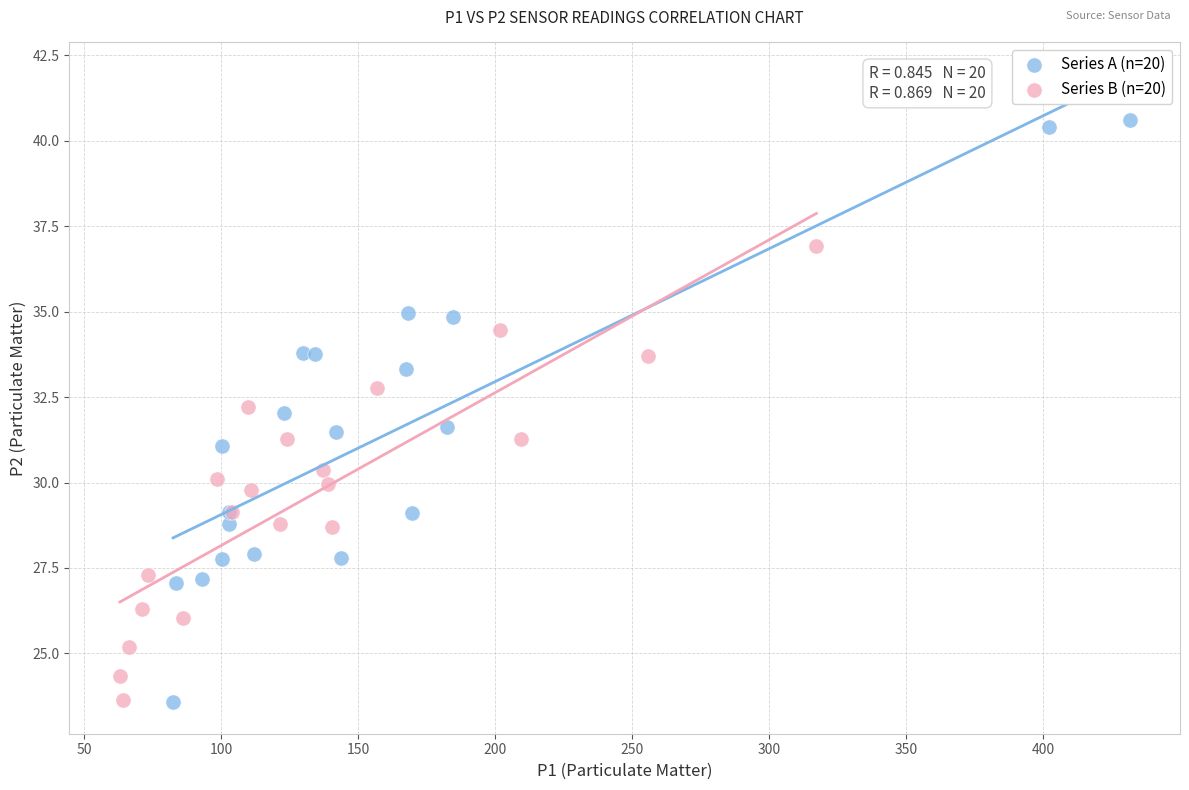

Which series has the widest spread of Y values?

Series A (n=20)